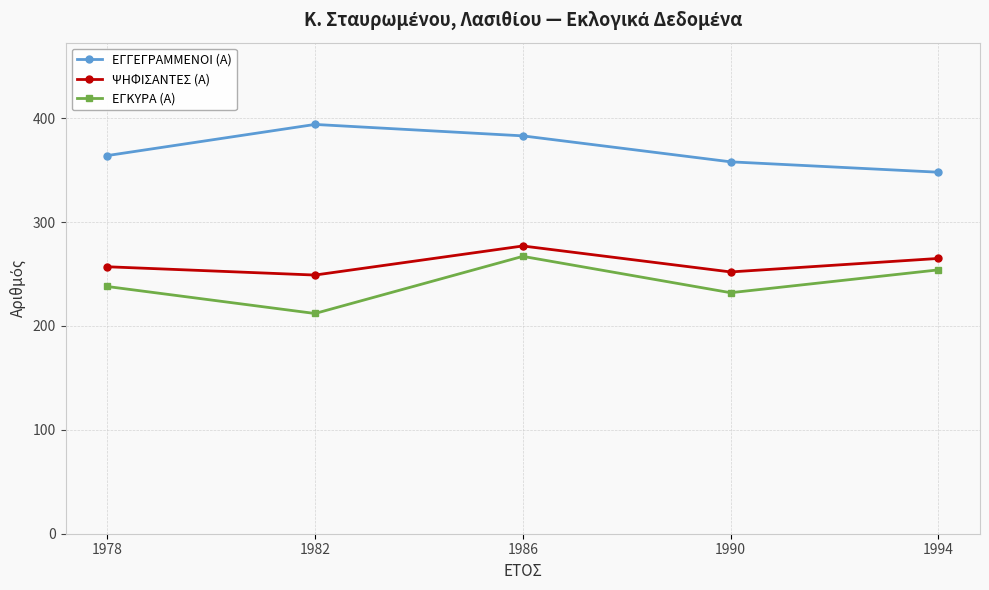

How many values in the ΕΓΚΥΡΑ (Α) series are below 238?

2